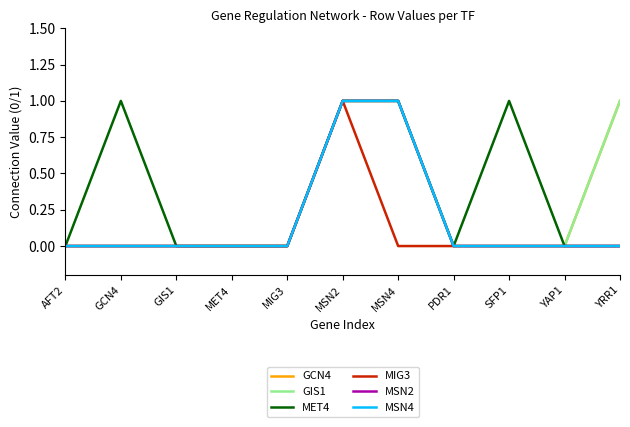

Between GCN4 and PDR1, which is larger?

GCN4